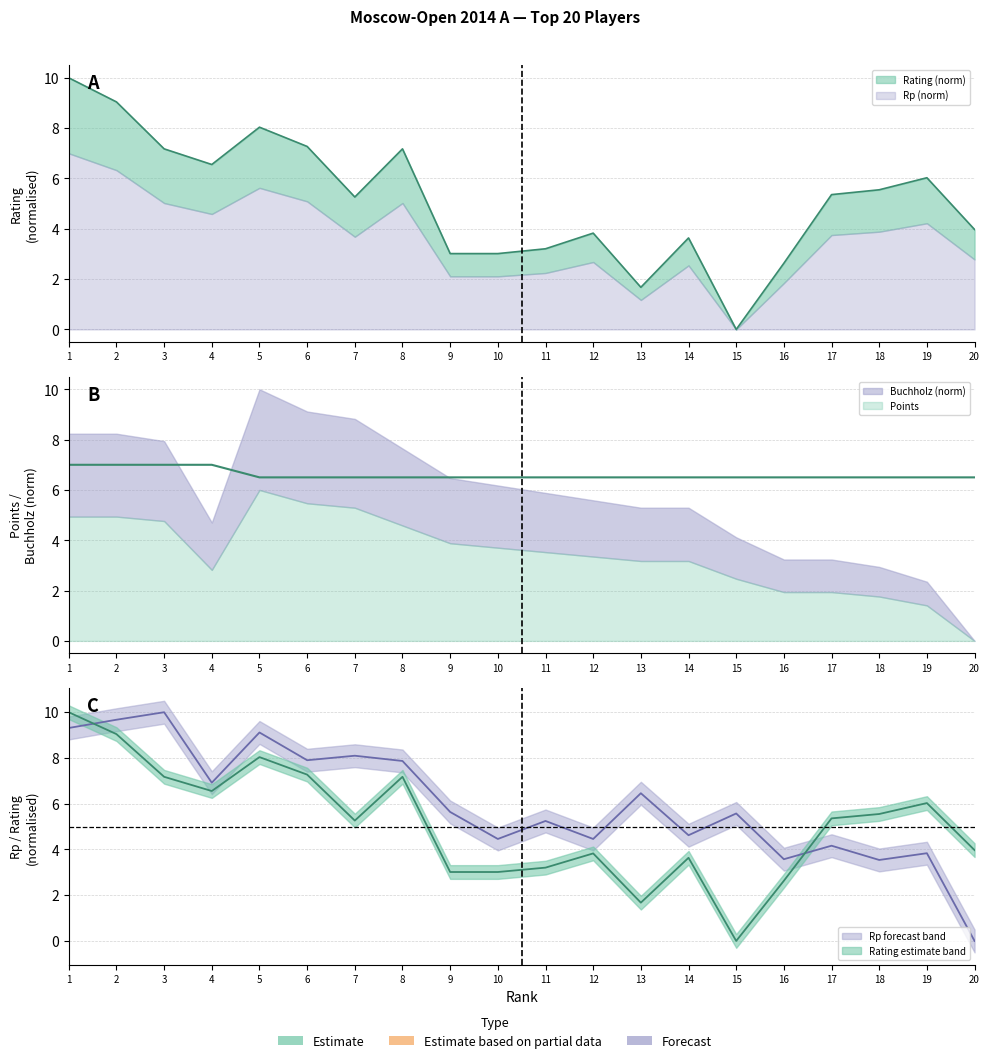

At which category does the chart reach its minimum across all series?

15